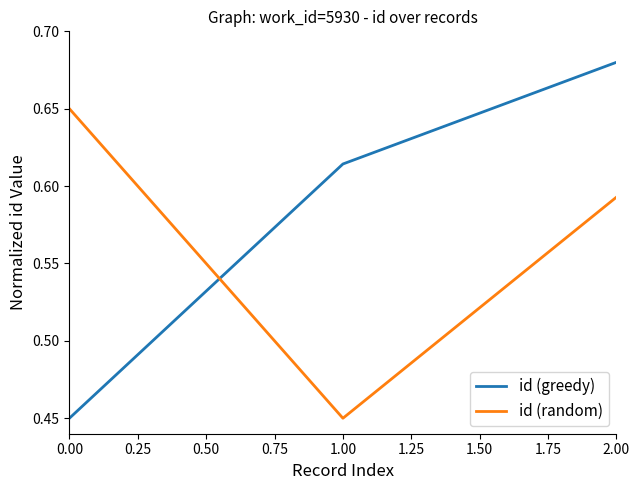

At how many categories does at least one series exceed 0?

3